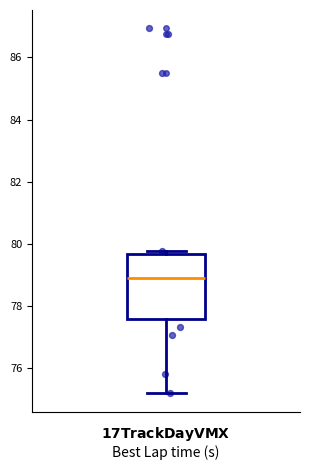

Read this box plot against the y-axis: the position of the median line, the range covered by the box, and the ends of both whiskers. The values are not printed on the chart, so give them approximately, as read against the axis.

median 79.0, box 77.6 to 79.6, whiskers 75.2 to 79.8